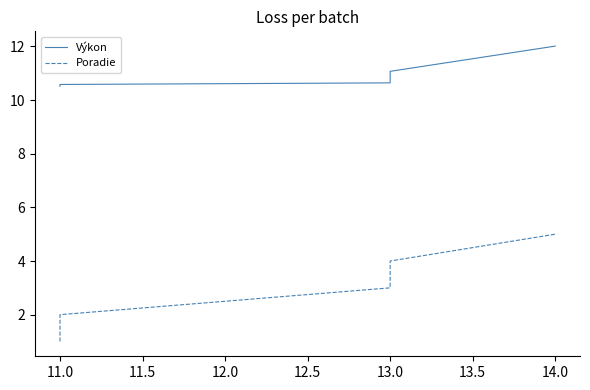

True or false: Poradie and Výkon intersect in this chart.

False